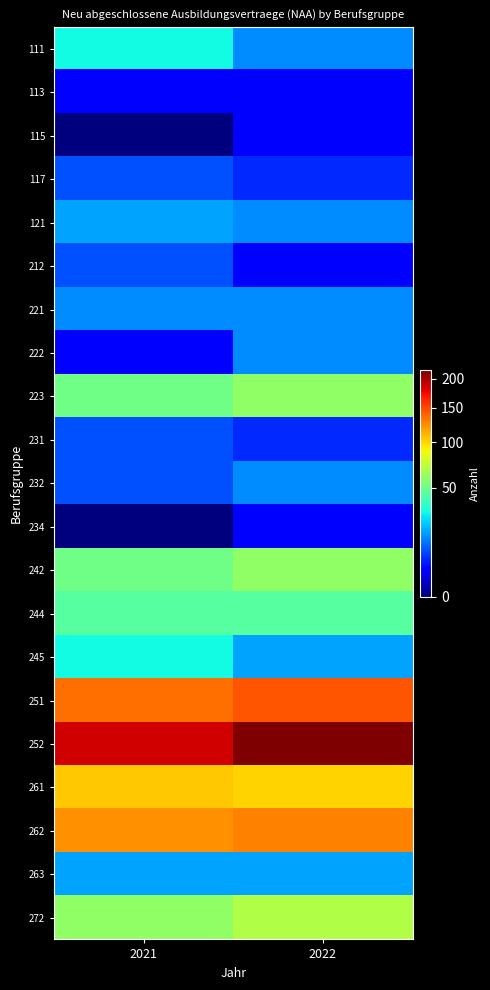

Reading right to left, transcribe all the data shown in this chart.

111: 2022=15	2021=30
113: 2022=3	2021=3
115: 2022=3	2021=0
117: 2022=6	2021=9
121: 2022=15	2021=18
212: 2022=3	2021=9
221: 2022=15	2021=15
222: 2022=15	2021=3
223: 2022=60	2021=51
231: 2022=6	2021=9
232: 2022=15	2021=9
234: 2022=3	2021=0
242: 2022=60	2021=51
244: 2022=45	2021=45
245: 2022=18	2021=30
251: 2022=144	2021=135
252: 2022=216	2021=186
261: 2022=102	2021=105
262: 2022=129	2021=123
263: 2022=18	2021=18
272: 2022=69	2021=60